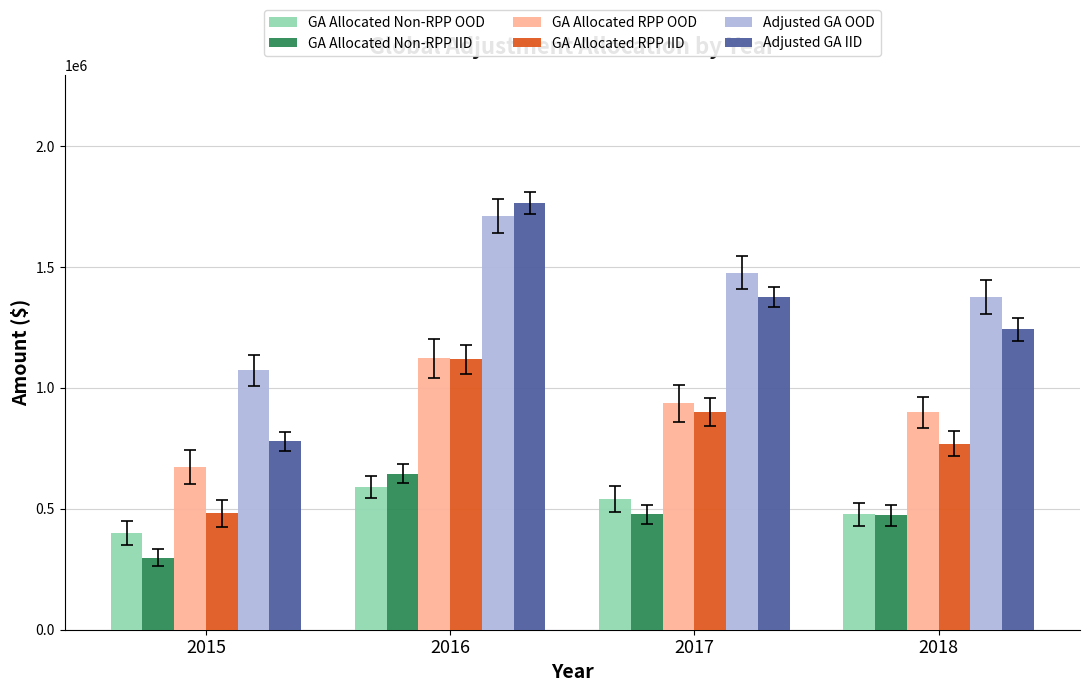

What are all the series names shown in the legend?

GA Allocated Non-RPP OOD, GA Allocated Non-RPP IID, GA Allocated RPP OOD, GA Allocated RPP IID, Adjusted GA OOD, Adjusted GA IID